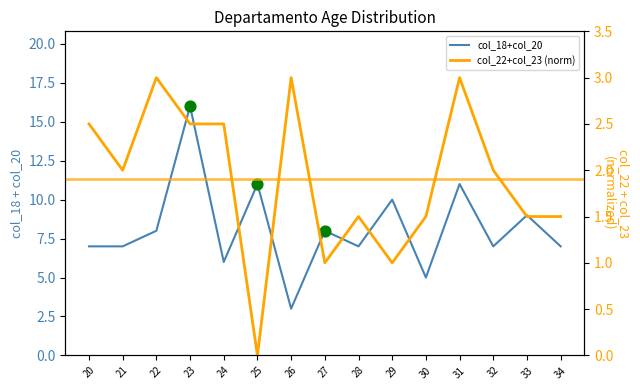

Which series contains the lowest Y value?

col_22+col_23 (norm)